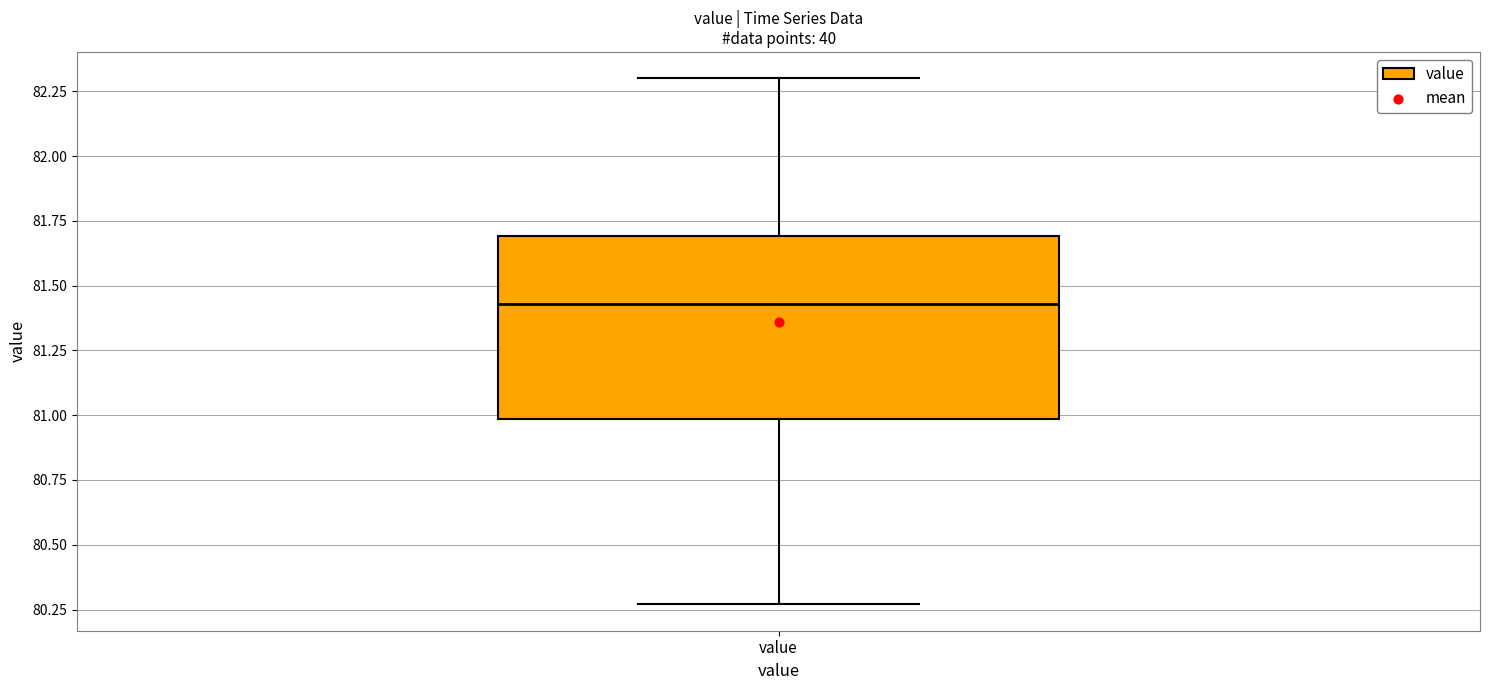

Transcribe this box plot: give where the median line is, the range the box spans, and where the two whiskers end, as read against the y-axis. The values are not printed on the chart, so give them approximately, as read against the axis.

median 81.45, box 81.00 to 81.70, whiskers 80.25 to 82.30